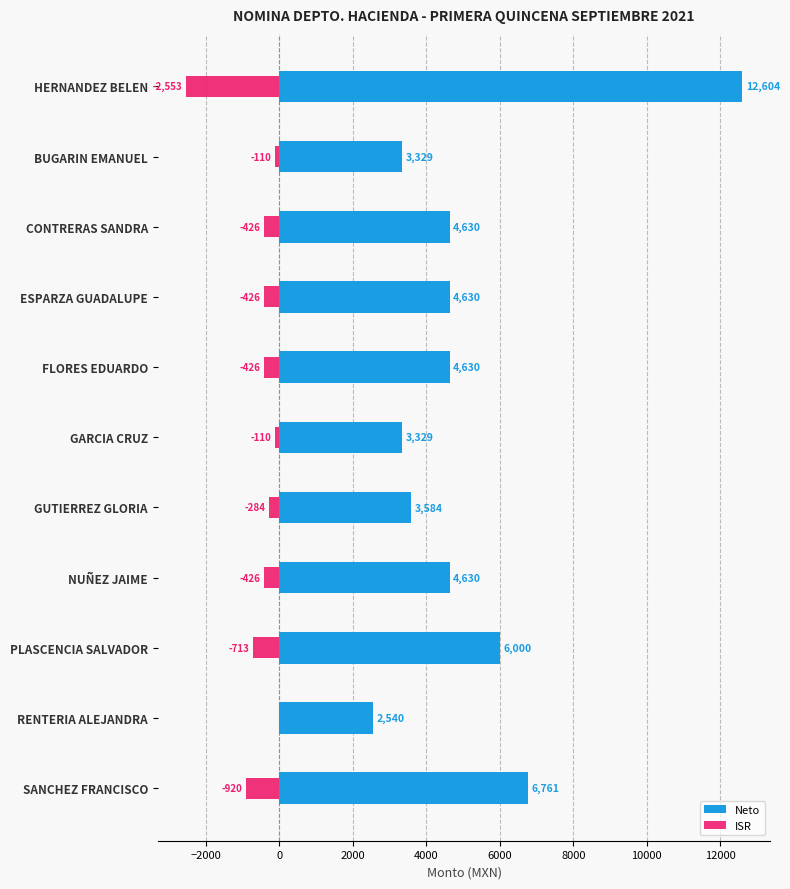

How many distinct data groups are displayed?

2